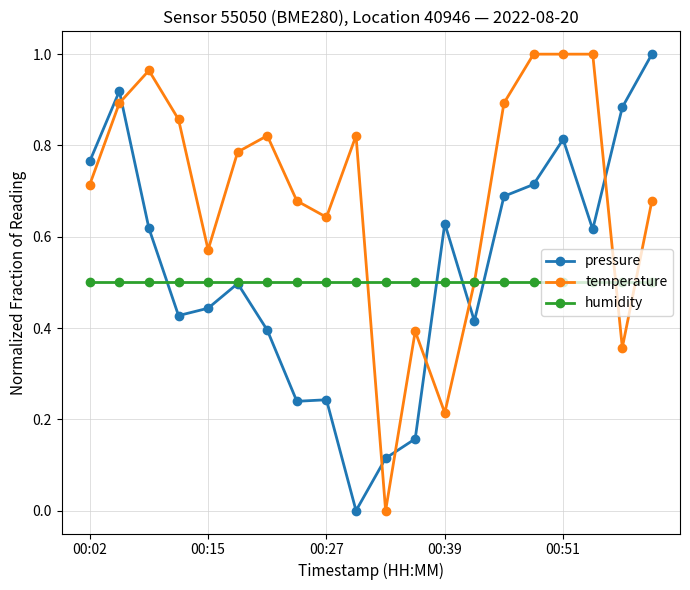

How many distinct data groups are displayed?

3